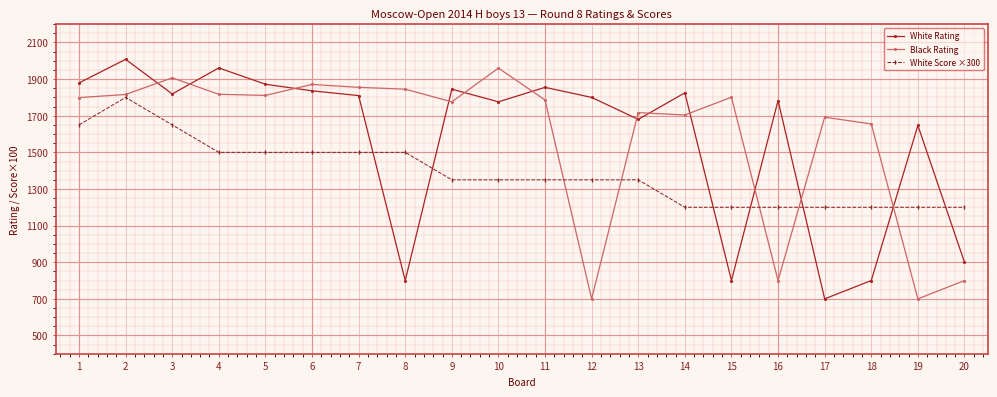

True or false: White Rating has more than 0 interior local peaks.

True